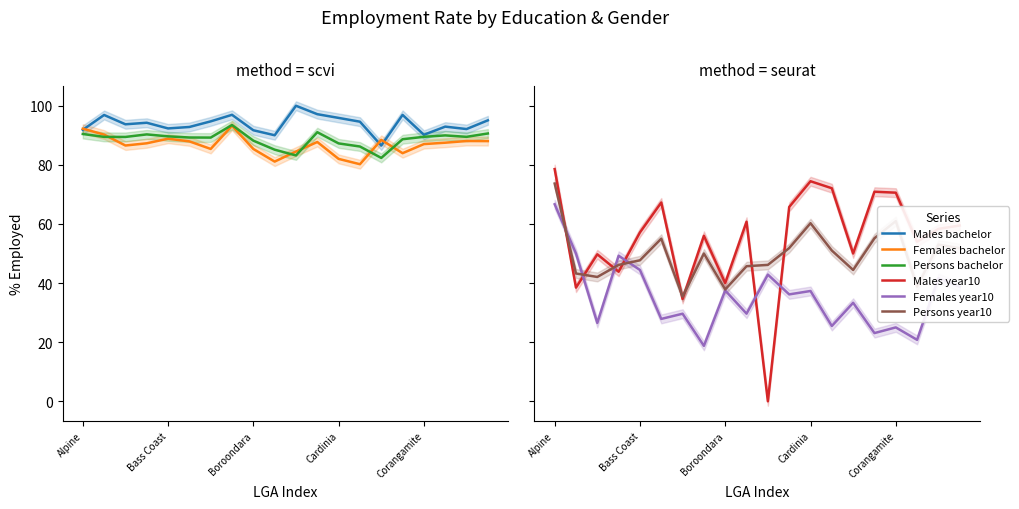

True or false: Persons year10 has more than 2 points higher than both neighbors.

True